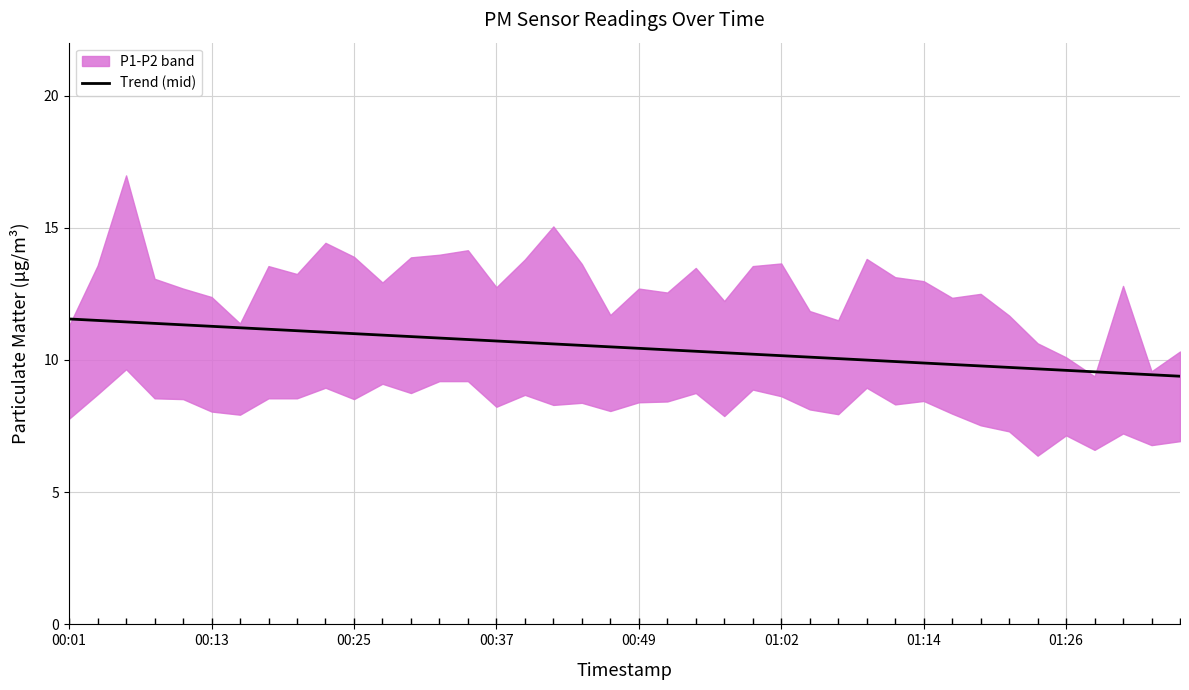

The value at 24 is 10.2. True or false?

True